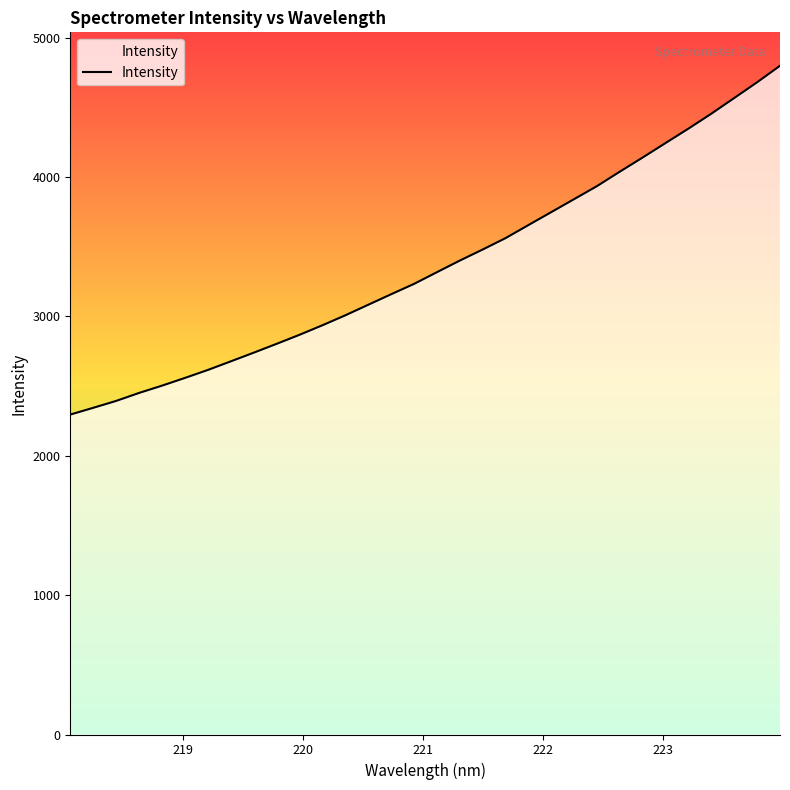

What is the sum of all values?

107865.2